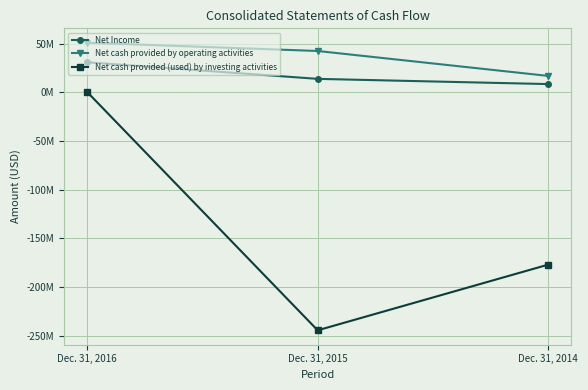

What is the total value across all series at Dec. 31, 2016?

82579150